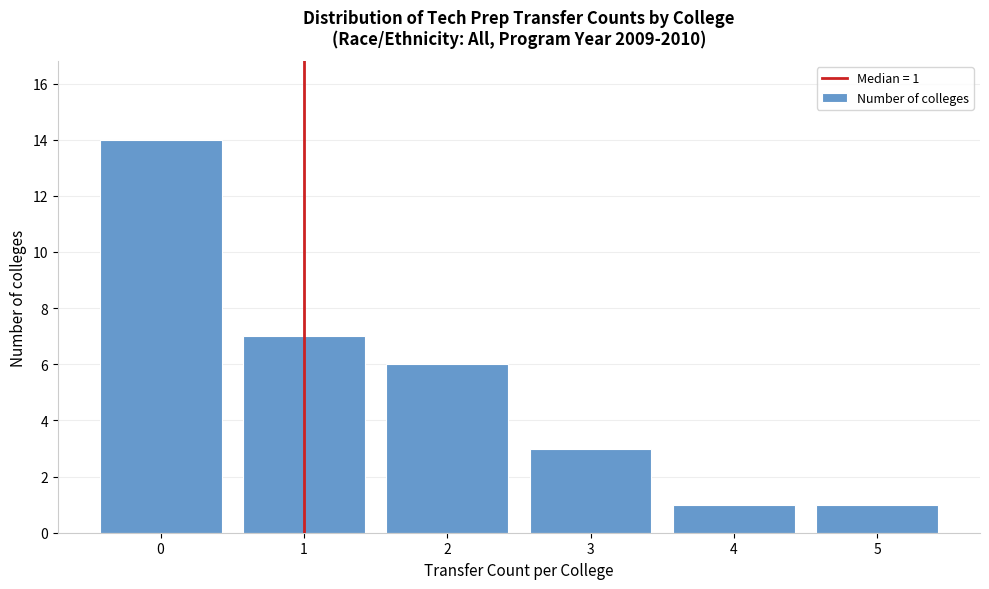

Which range on the x-axis has the tallest bar?

-0.5 to 0.5